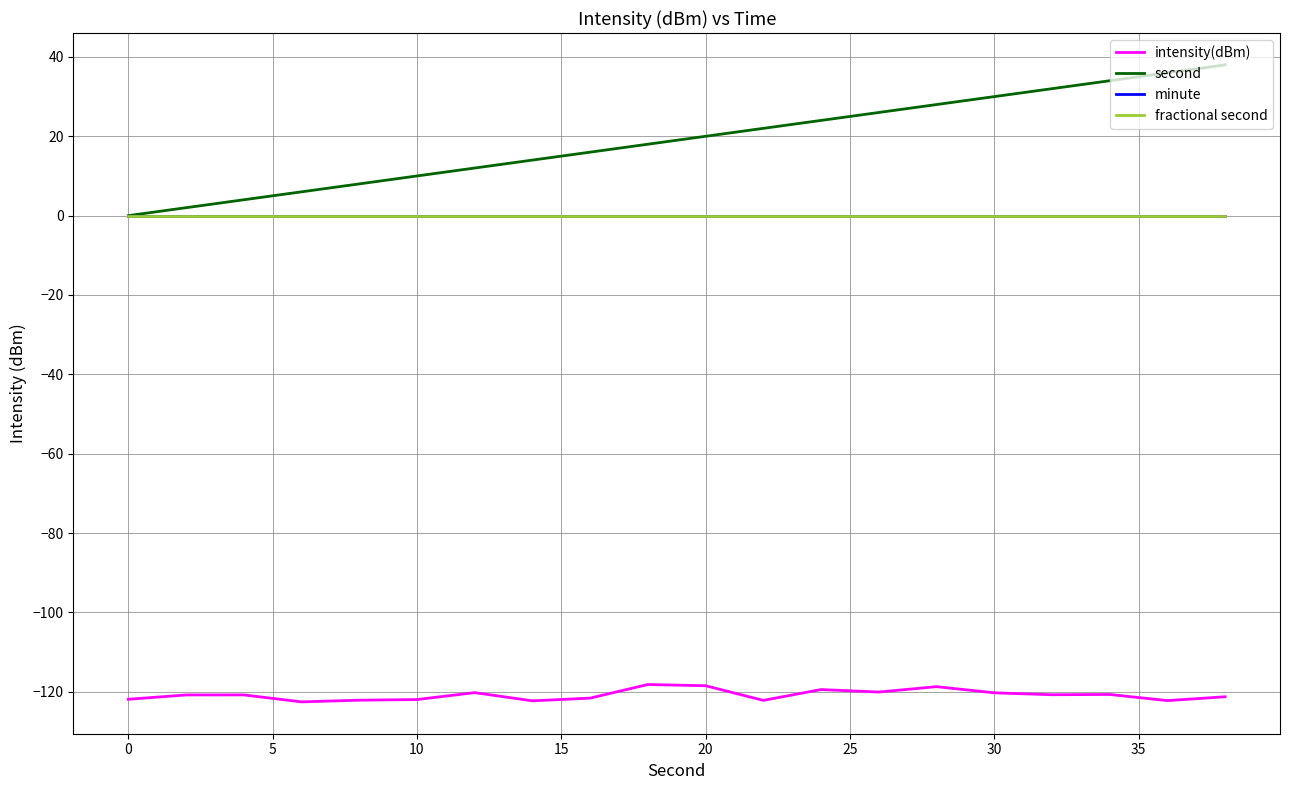

Reading left to right, what are all the values shown in this chart?

intensity(dBm): -121.9	-120.8	-120.8	-122.6	-122.1	-122.0	-120.2	-122.3	-121.6	-118.2	-118.5	-122.2	-119.5	-120.1	-118.7	-120.3	-120.8	-120.7	-122.2	-121.3
second: 0.0	2.0	4.0	6.0	8.0	10.0	12.0	14.0	16.0	18.0	20.0	22.0	24.0	26.0	28.0	30.0	32.0	34.0	36.0	38.0
minute: 0.0	0.0	0.0	0.0	0.0	0.0	0.0	0.0	0.0	0.0	0.0	0.0	0.0	0.0	0.0	0.0	0.0	0.0	0.0	0.0
fractional second: 0.0	0.0	0.0	0.0	0.0	0.0	0.0	0.0	0.0	0.0	0.0	0.0	0.0	0.0	0.0	0.0	0.0	0.0	0.0	0.0